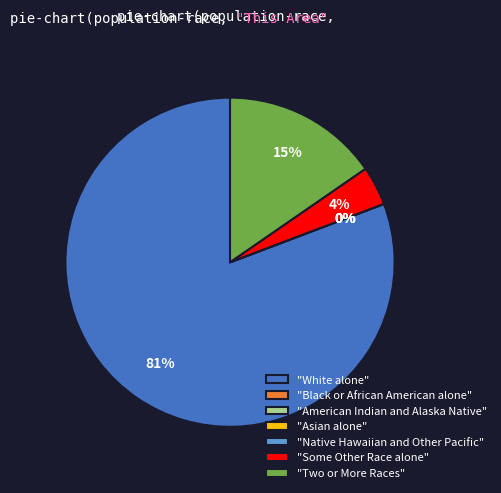

To the nearest percent, what is the difference between the White alone and Native Hawaiian and Other Pacific slice percentages?

81%